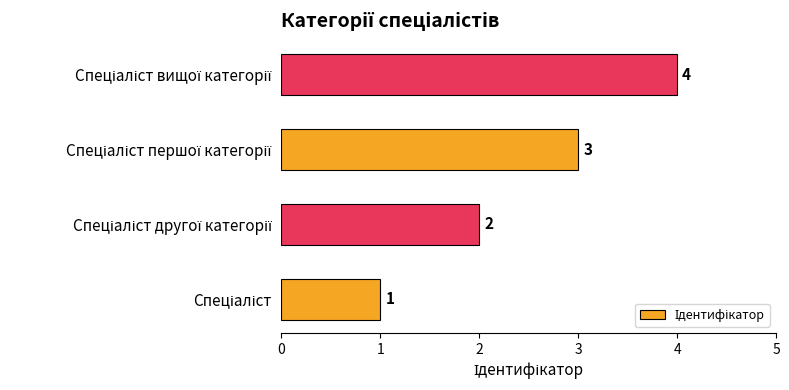

Count the number of data series in this chart.

1